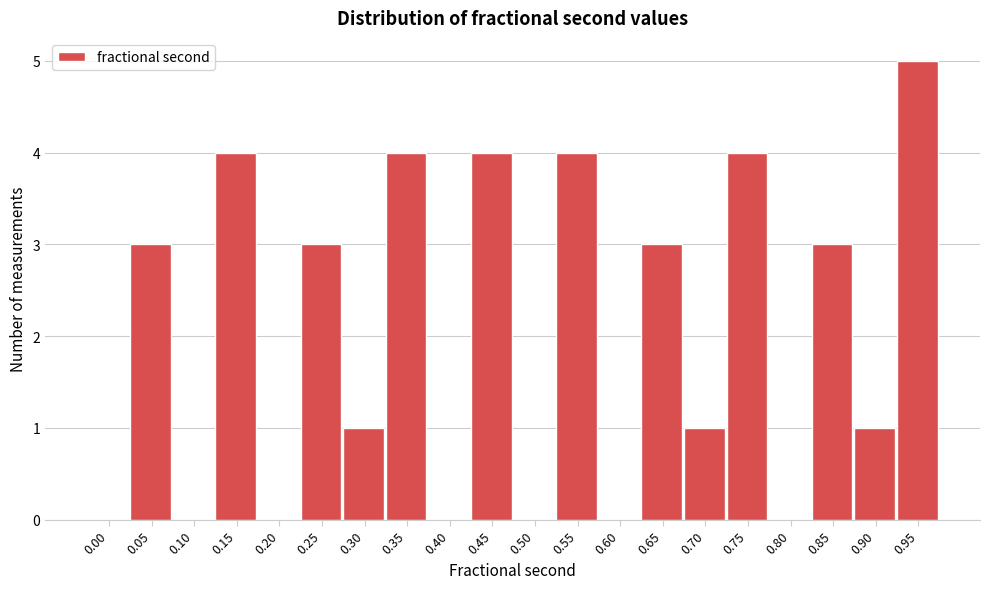

Reading left to right, transcribe all the data shown in this chart.

0.00=0	0.05=3	0.10=0	0.15=4	0.20=0	0.25=3	0.30=1	0.35=4	0.40=0	0.45=4	0.50=0	0.55=4	0.60=0	0.65=3	0.70=1	0.75=4	0.80=0	0.85=3	0.90=1	0.95=5